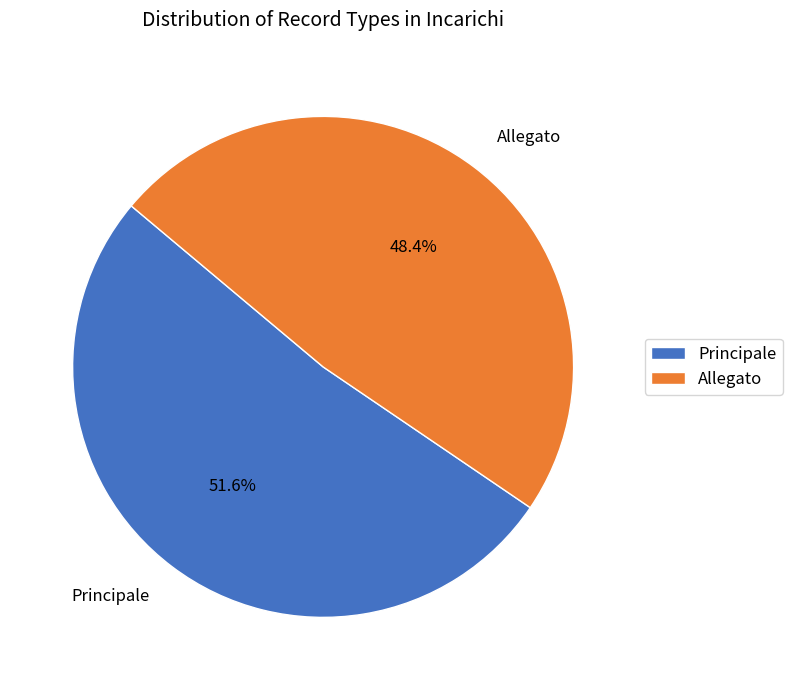

How many slices are in this pie chart?

2